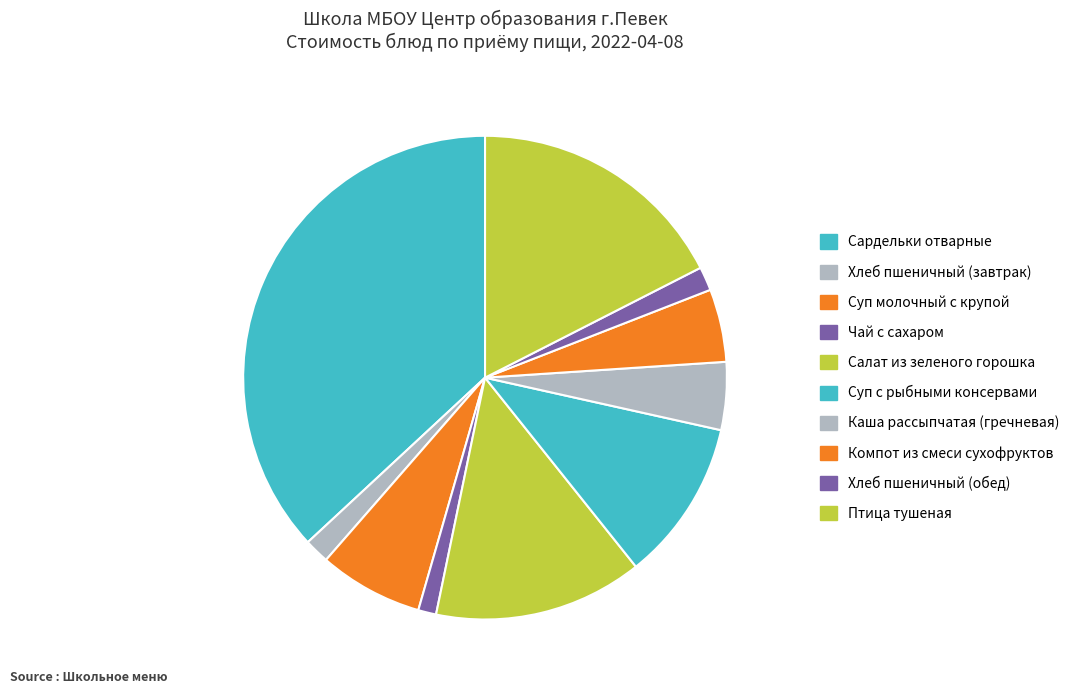

Is Сардельки отварные the majority of the pie?

No